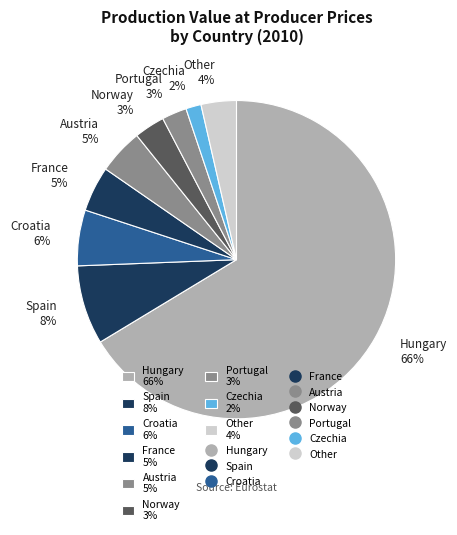

Which has a higher value, Hungary 66% or Austria 5%?

Hungary 66%